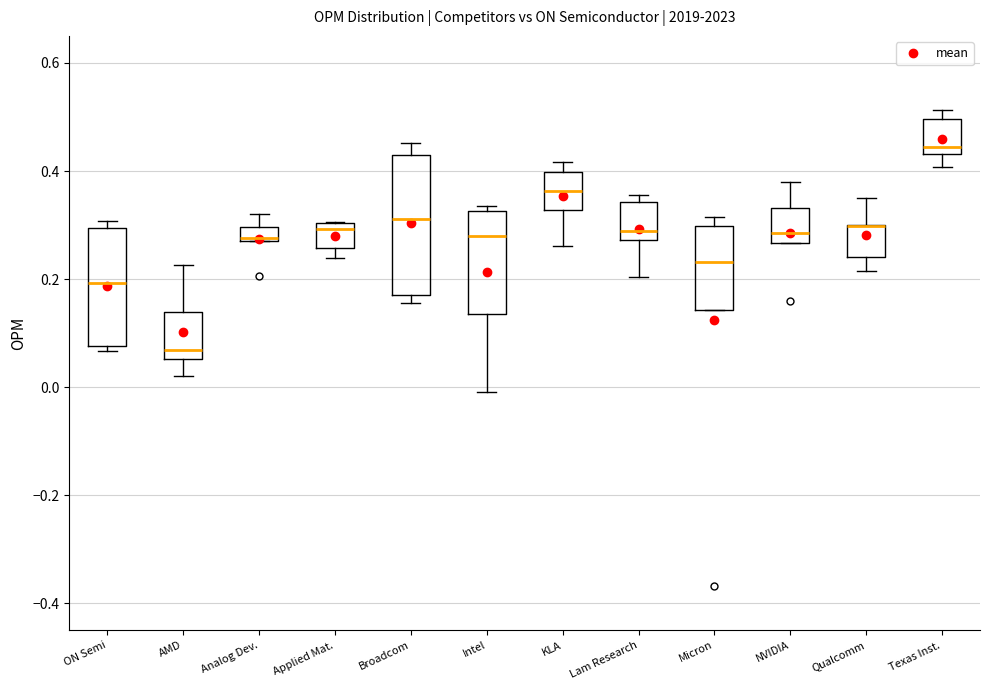

Which box is the tallest, from its lower edge to its upper edge?

Broadcom